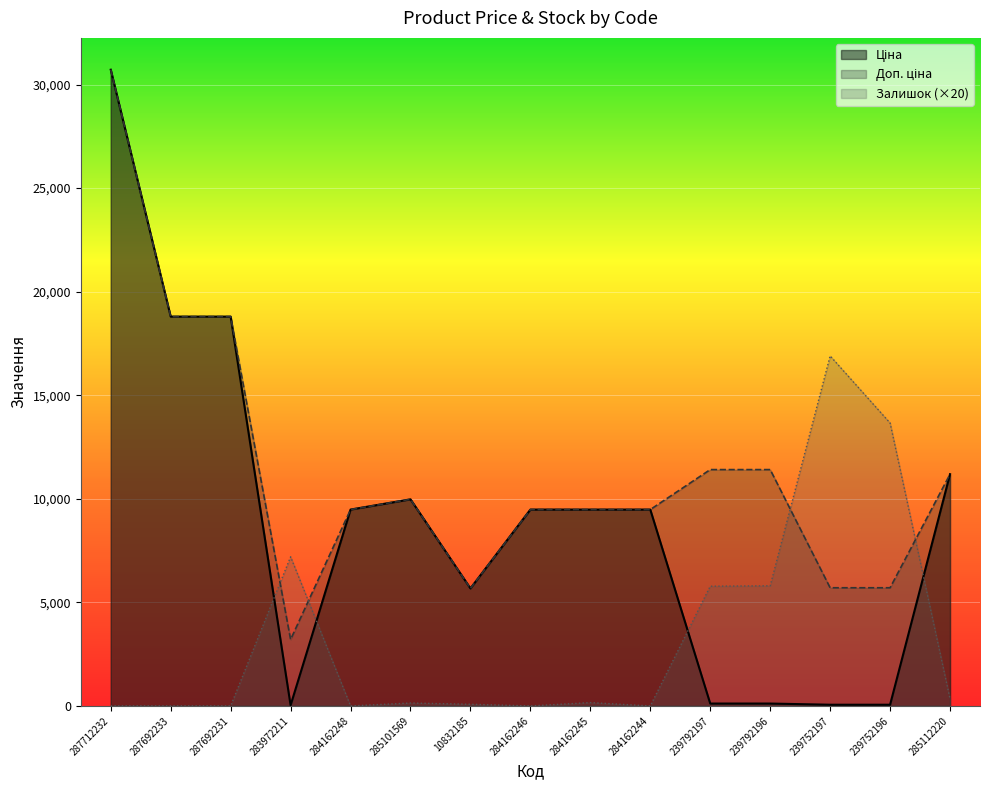

How many times do Залишок and Доп. ціна cross each other?

4